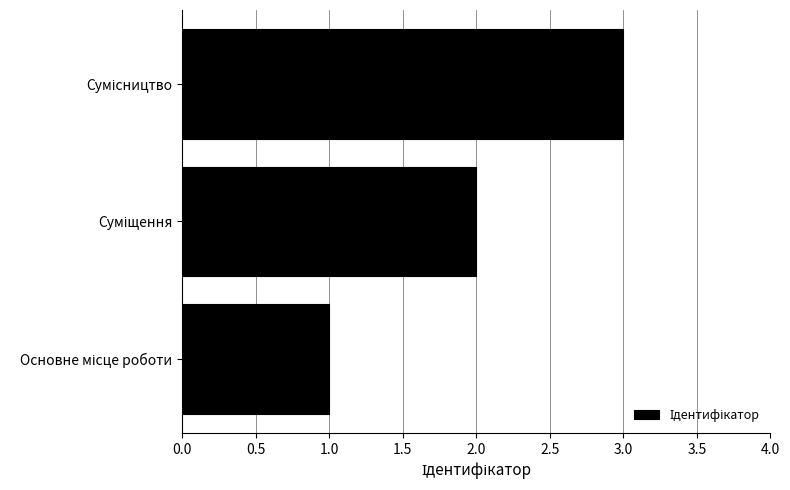

What is the sum of all values?

6